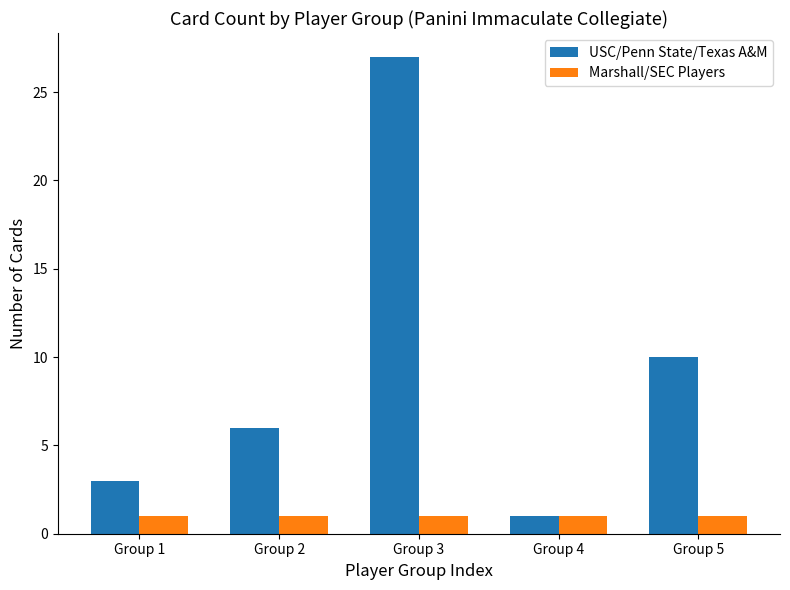

Reading left to right, list all the values displayed in this chart.

USC/Penn State/Texas A&M: 3	6	27	1	10
Marshall/SEC Players: 1	1	1	1	1